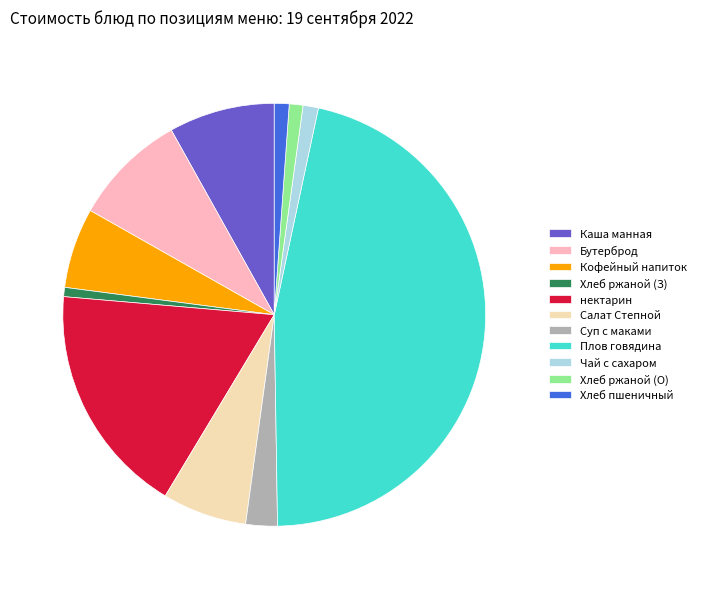

Between Кофейный напиток and Суп с маками, which is larger?

Кофейный напиток